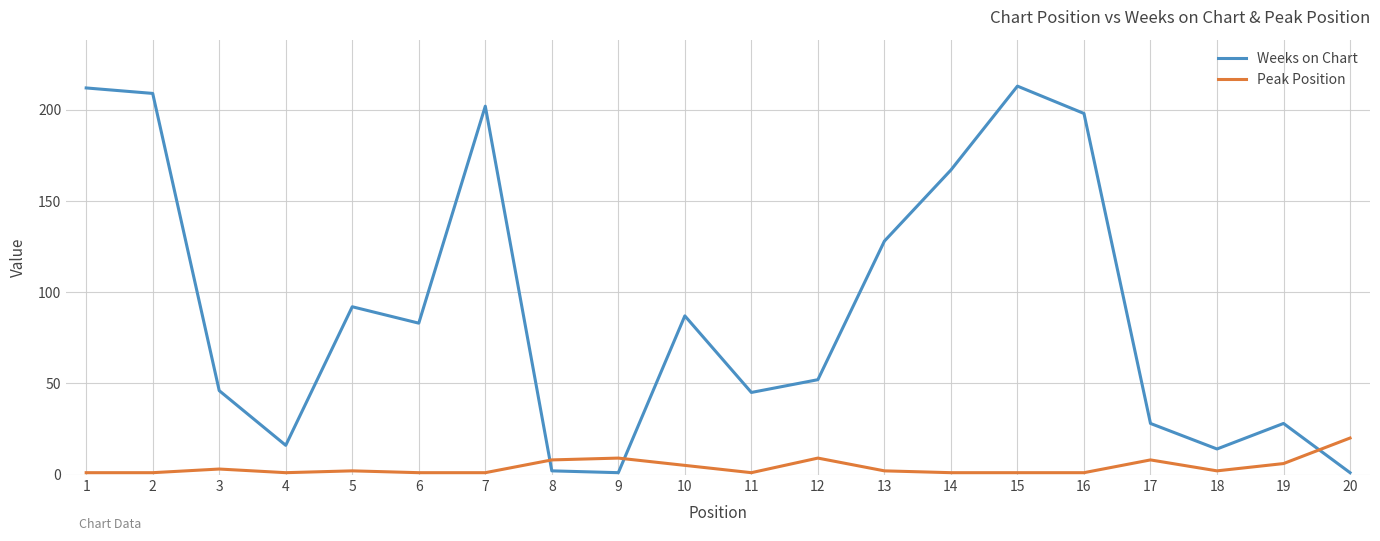

True or false: Weeks on Chart has a value of 46 at 3.

True